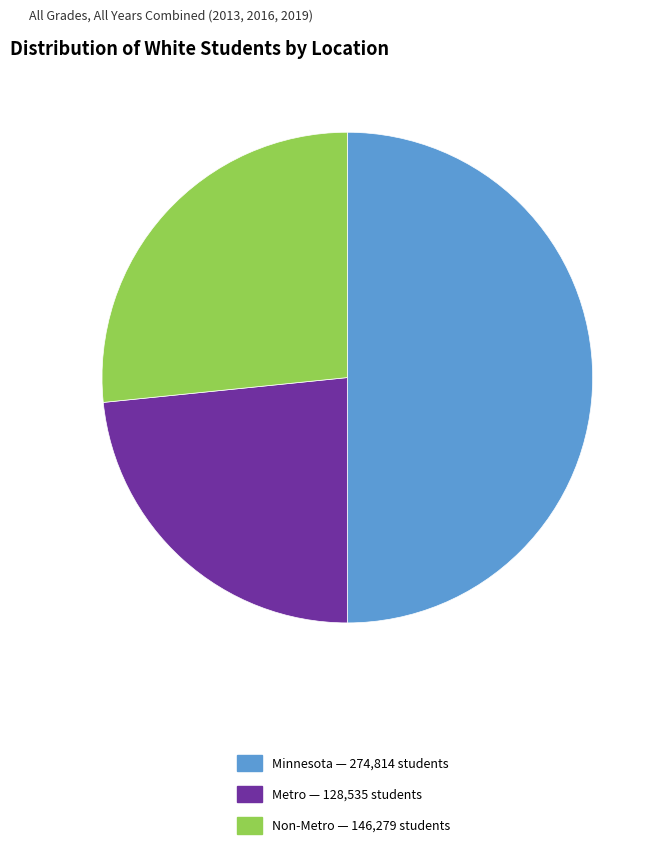

Approximately how many times larger is the value at Minnesota — 274,814 students compared to Metro — 128,535 students?

2.1